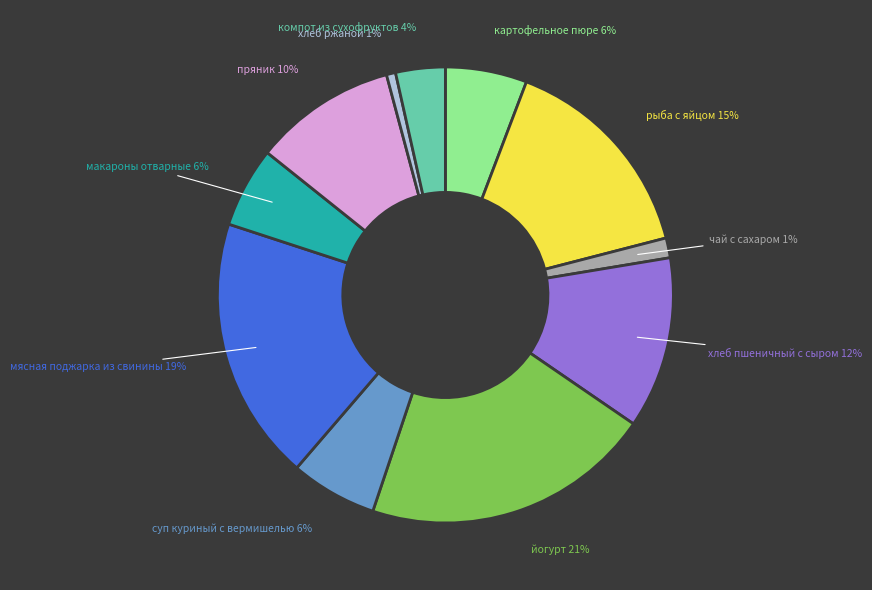

Do мясная поджарка из свинины and рыба с яйцом together represent more than half of the pie?

No